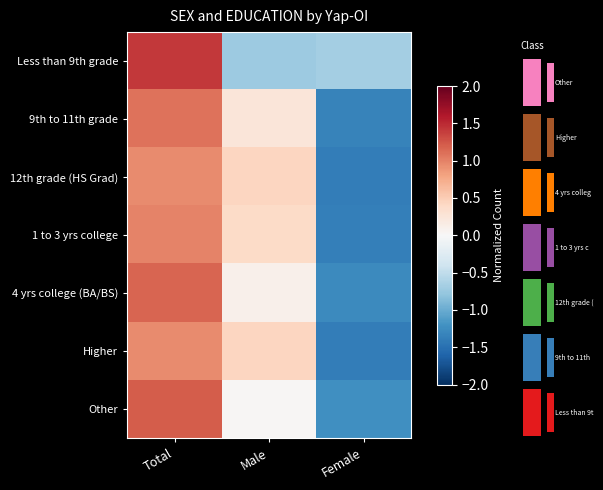

List the series in order of their peak value, lowest first.

12th grade (HS Grad), Higher, 1 to 3 yrs college, 9th to 11th grade, 4 yrs college (BA/BS), Other, Less than 9th grade